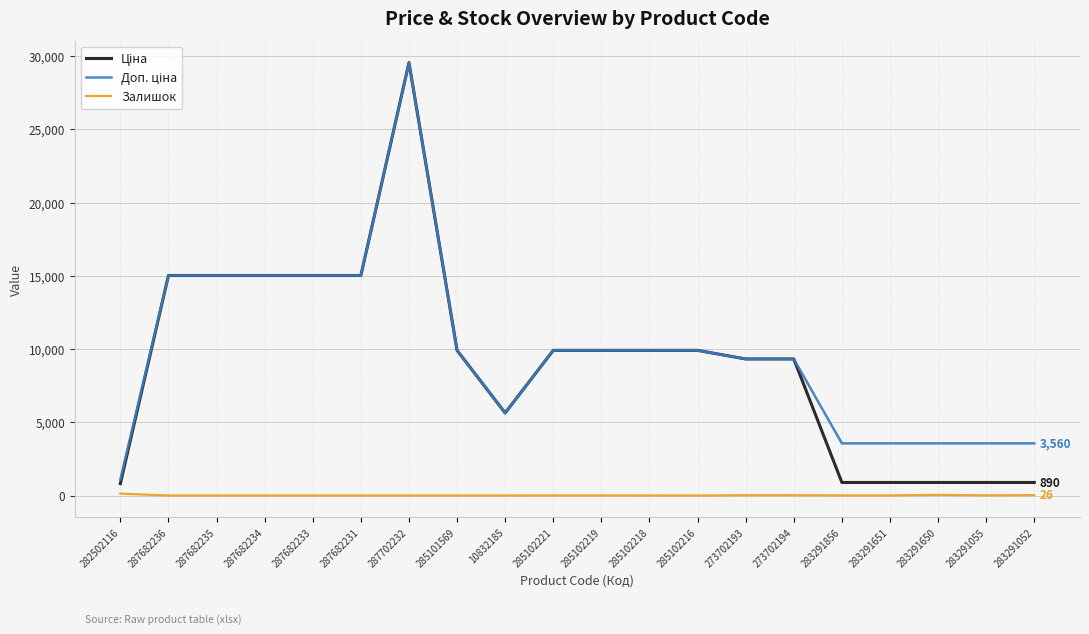

What is the total value across all series at 287682236?

30038.4